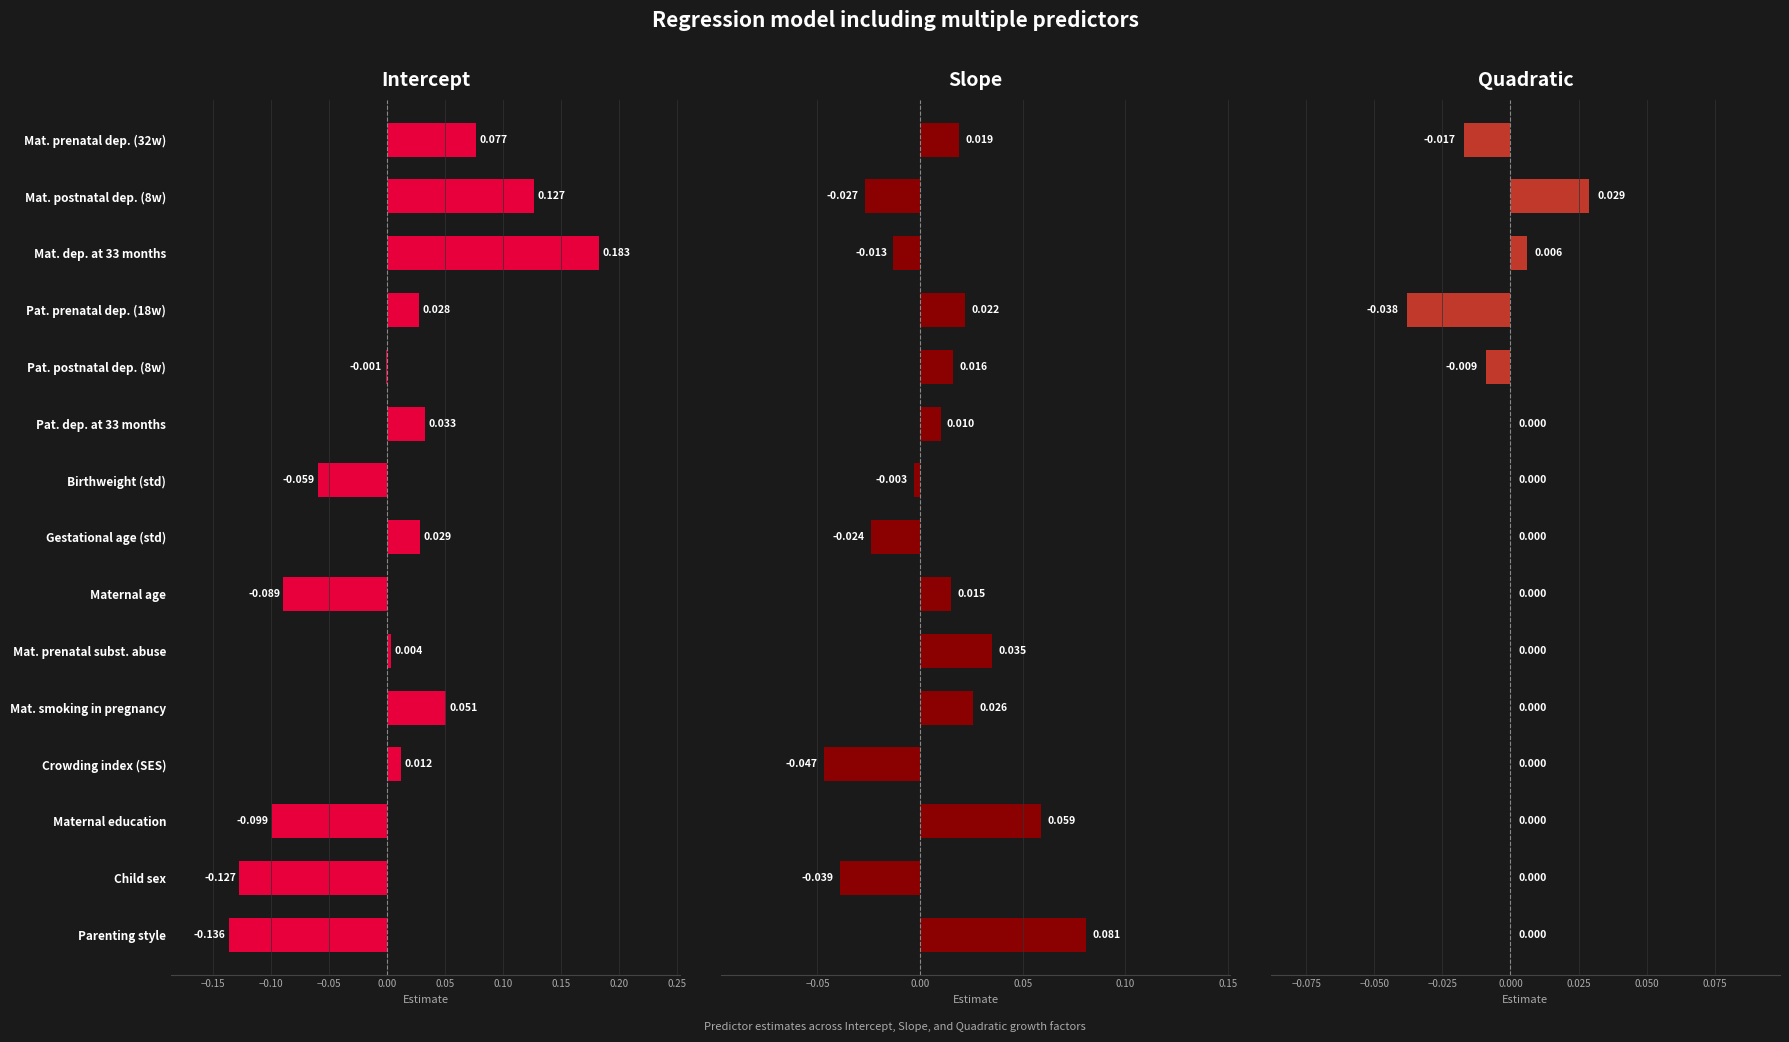

What position from the left is Mat. dep. at 33 months?

3